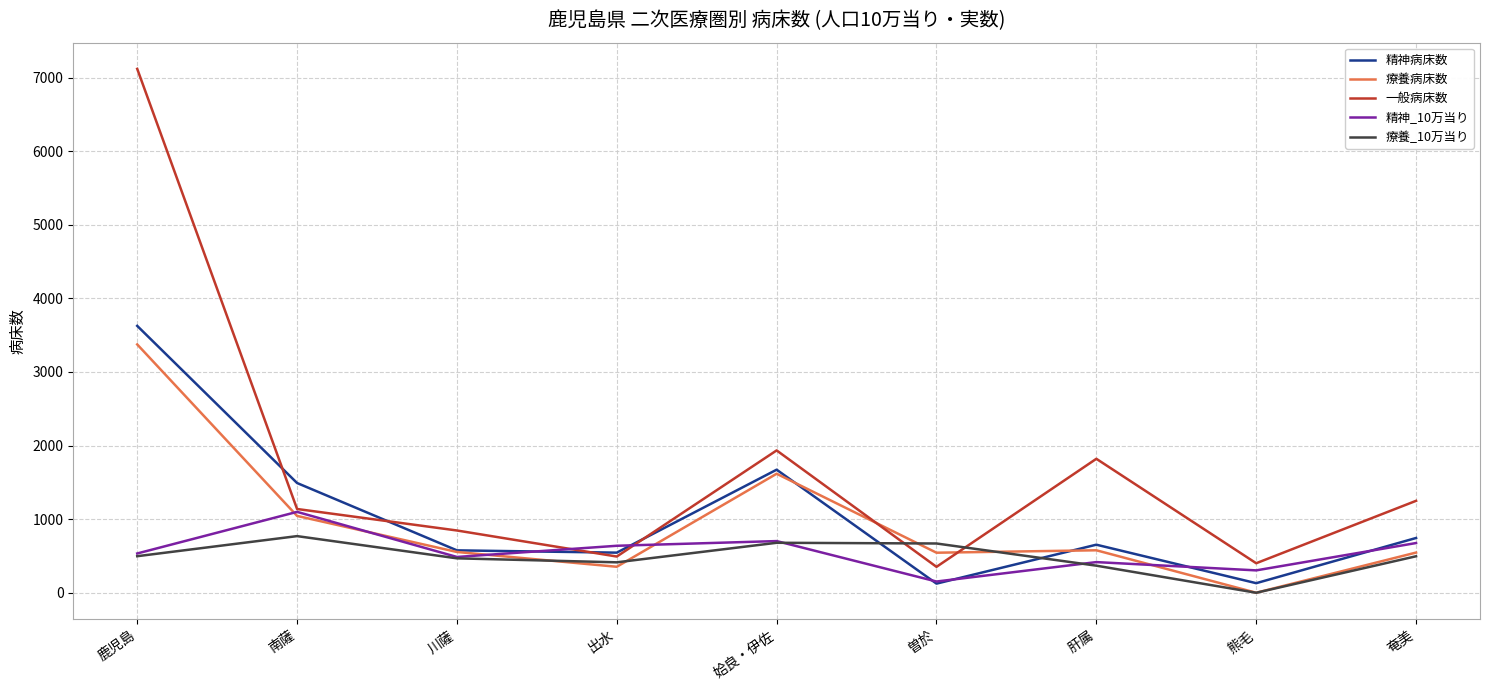

At which category does 療養_10万当り reach its first local peak?

南薩